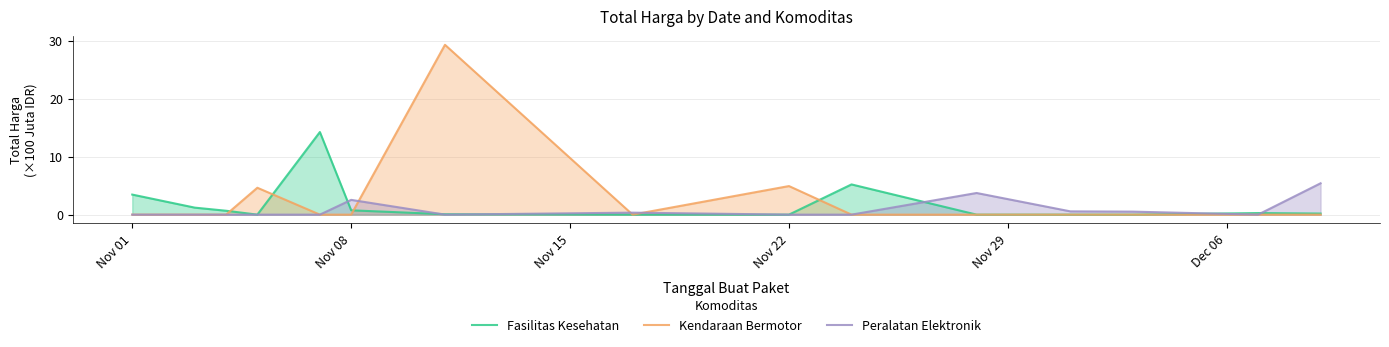

How many values in the Kendaraan Bermotor series exceed 0?

3